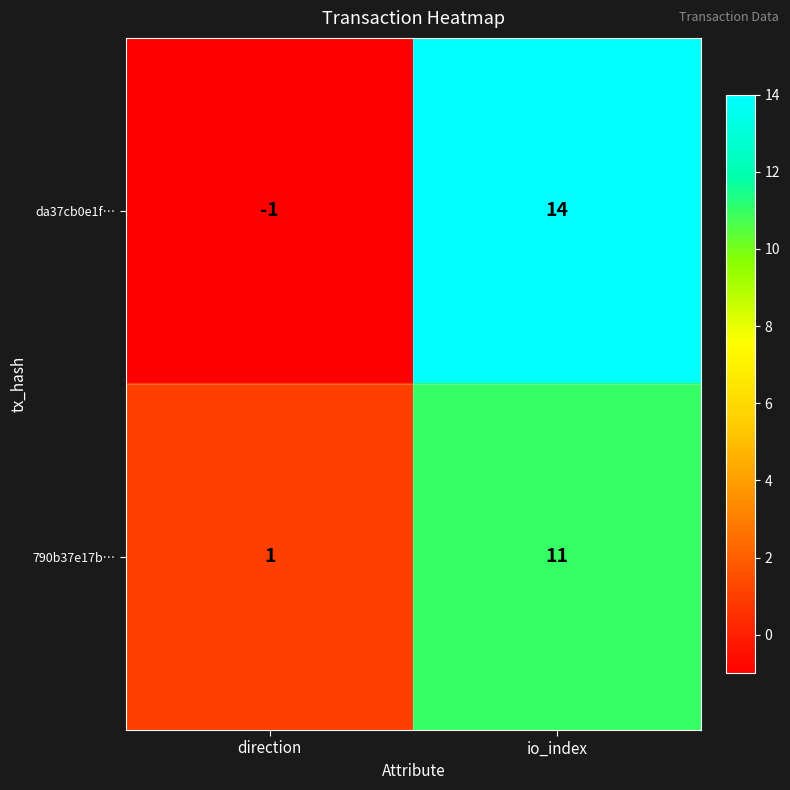

Reading left to right, list all the values displayed in this chart.

da37cb0e1f…: direction=-1	io_index=14
790b37e17b…: direction=1	io_index=11